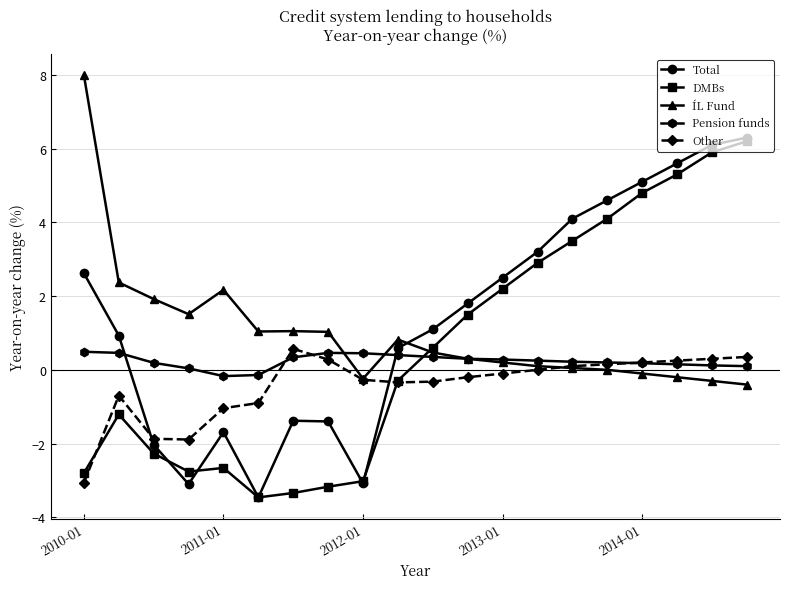

Rank the series by their average value, from lowest to highest.

Other, Pension funds, DMBs, ÍL Fund, Total